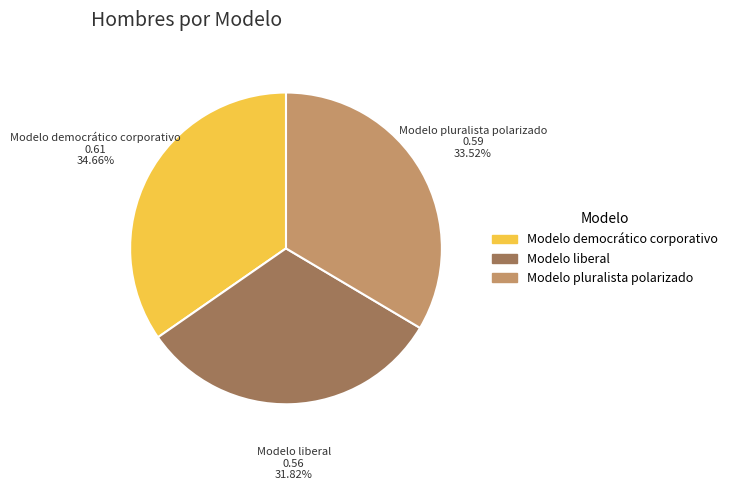

Which slice is the largest?

Modelo democrático corporativo